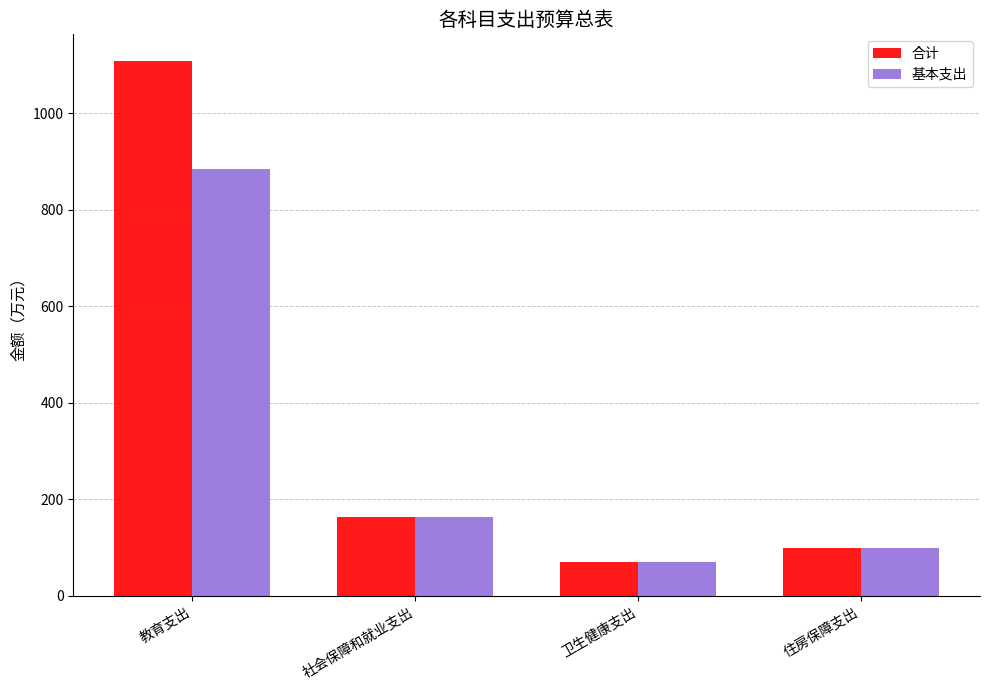

What is the total value across all series at 卫生健康支出?

141.5